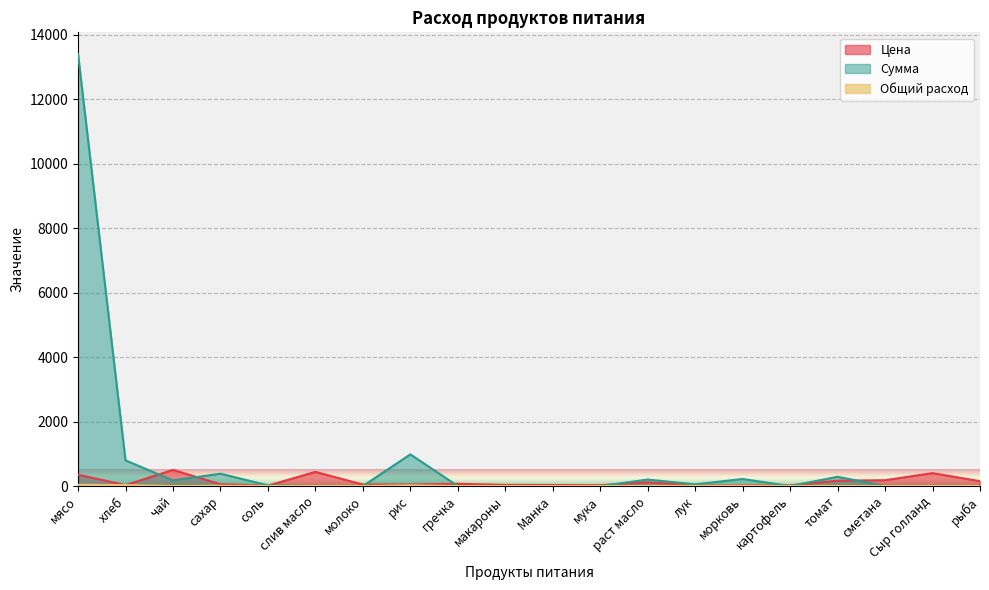

How many values in Сумма are above zero?

10